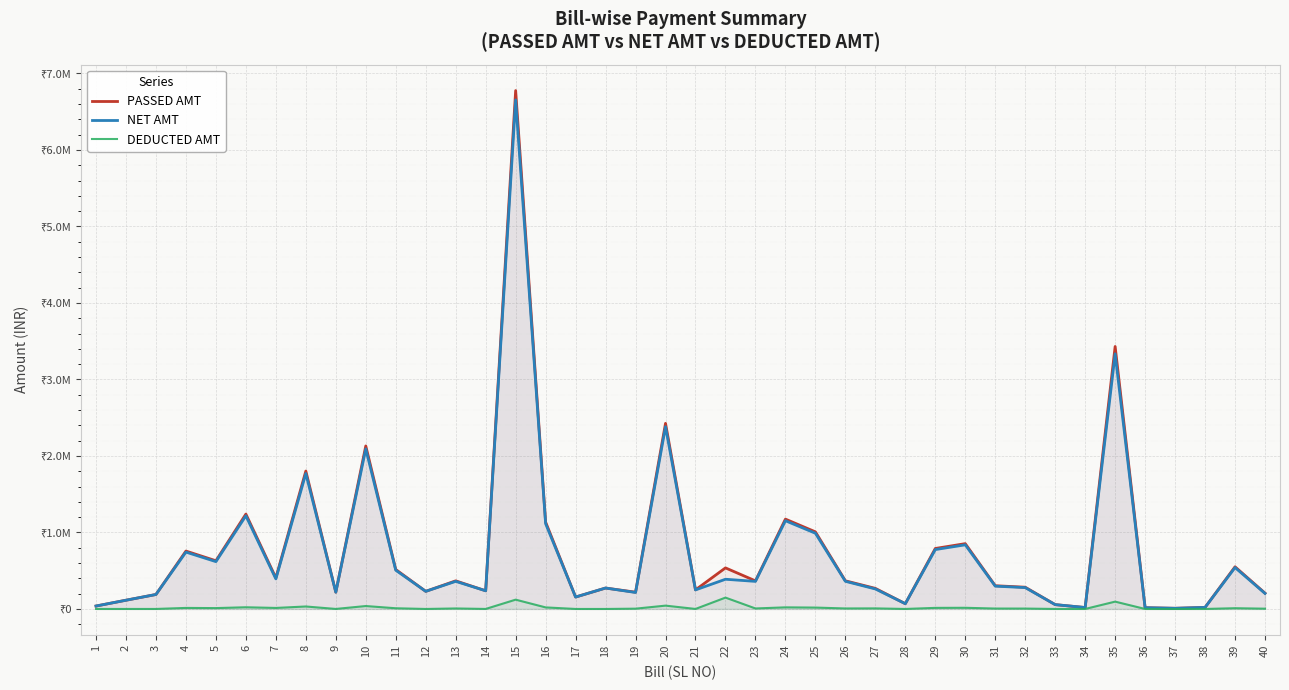

Reading right to left, list all the values displayed in this chart.

PASSED AMT: 206736.0	551296.0	20458.0	8732.0	16390.0	3431204.0	18880.0	56770.0	284321.0	303850.0	853848.0	790600.0	68912.0	269040.0	368206.8	1008084.0	1174547.6	367272.6	536900.0	249426.0	2426600.0	219337.6	273664.0	155952.0	1135419.6	6776445.0	237888.0	367629.0	230450.0	515660.0	2131114.6	219480.0	1802856.5	406451.0	1240416.0	630120.0	756993.6	189390.0	114401.0	38350.0
NET AMT: 203025.0	541401.0	20438.0	8723.0	16374.0	3335305.0	18861.0	56713.0	279218.0	298396.0	838522.0	776409.0	68843.0	261521.0	361598.0	989989.0	1153465.0	360680.0	388369.0	249177.0	2383044.0	215401.0	273664.0	155952.0	1115040.0	6654814.0	237650.0	361030.0	230450.0	506404.0	2092863.0	219261.0	1770496.0	393059.0	1218152.0	618810.0	743406.0	189201.0	114287.0	38312.0
DEDUCTED AMT: 3711.0	9895.0	20.0	9.0	16.0	95899.0	19.0	57.0	5103.0	5454.0	15326.0	14191.0	69.0	7519.0	6608.8	18095.0	21082.6	6592.6	148531.0	249.0	43556.0	3936.6	0.0	0.0	20379.6	121631.0	238.0	6599.0	0.0	9256.0	38251.6	219.0	32360.5	13392.0	22264.0	11310.0	13587.6	189.0	114.0	38.0